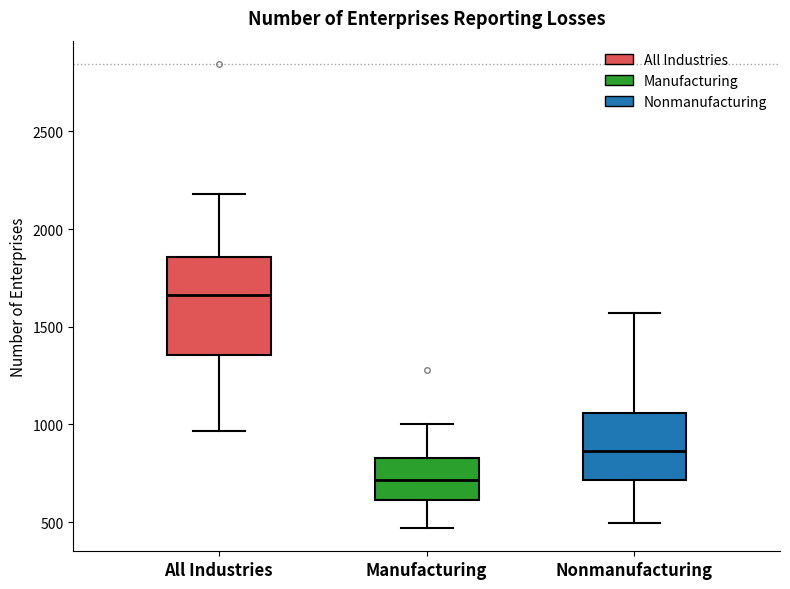

Which box's median line is the lowest?

Manufacturing